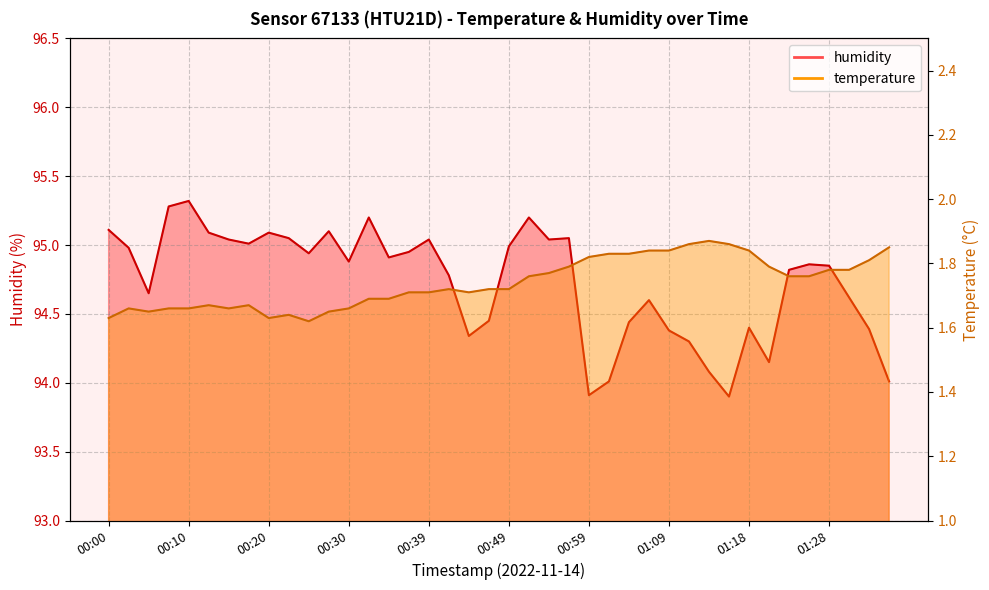

The value of humidity at 00:56 is 95.0. True or false?

True